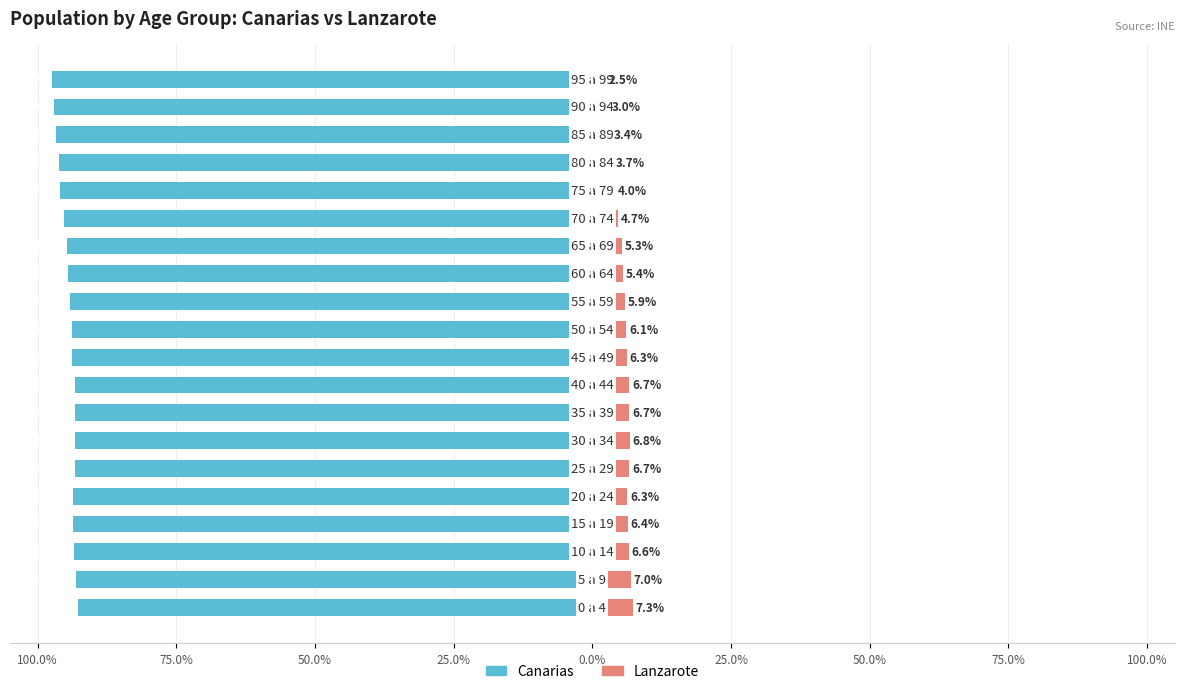

Is it true that Lanzarote equals 1.0 at 16?

False